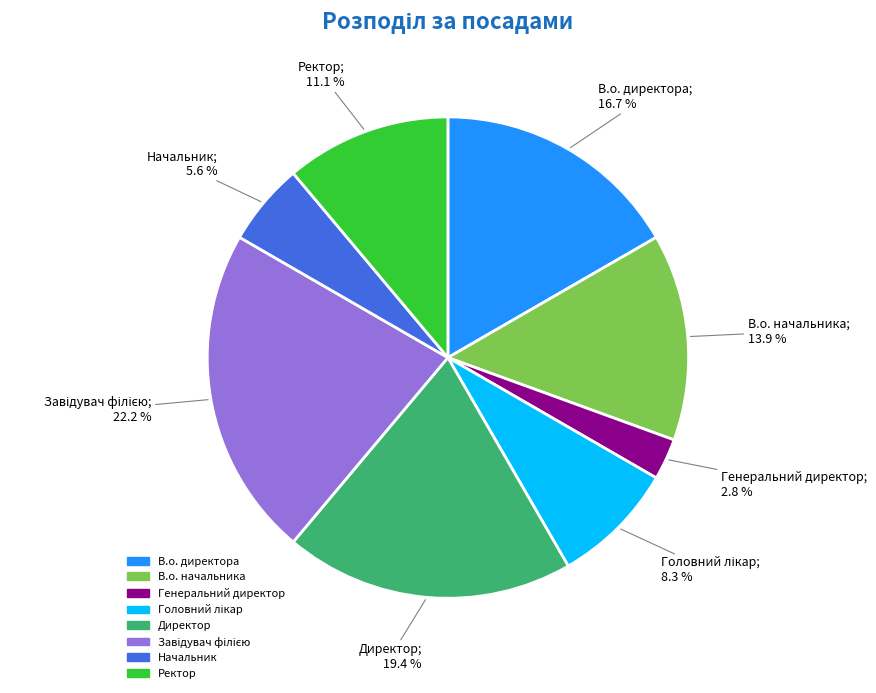

Between Начальник and Директор, which is larger?

Директор